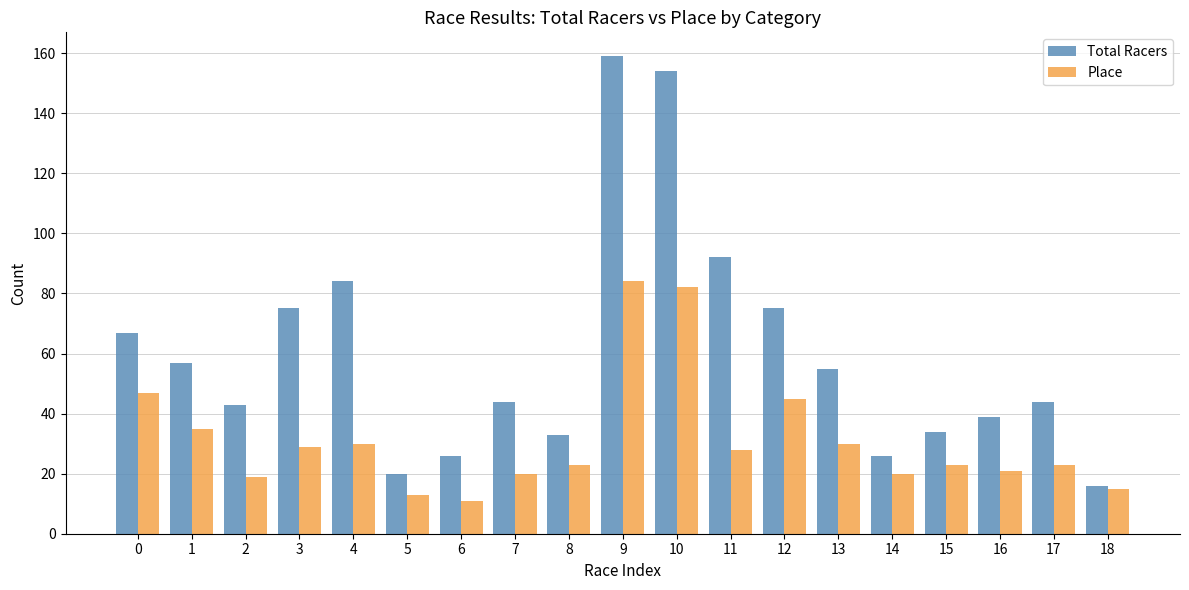

Reading left to right, list all the values displayed in this chart.

Total Racers: 67	57	43	75	84	20	26	44	33	159	154	92	75	55	26	34	39	44	16
Place: 47	35	19	29	30	13	11	20	23	84	82	28	45	30	20	23	21	23	15